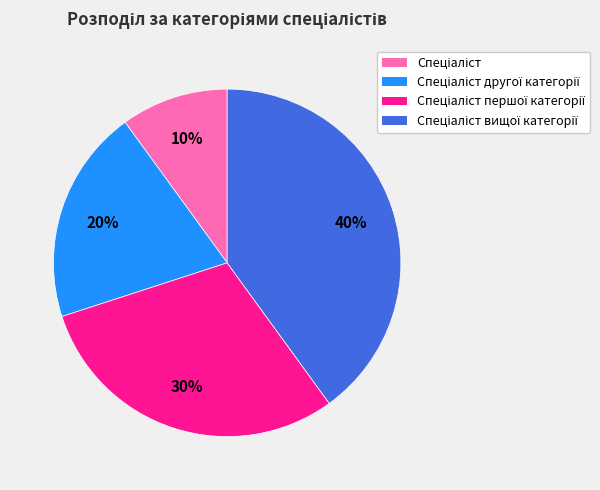

How many slices are in this pie chart?

4